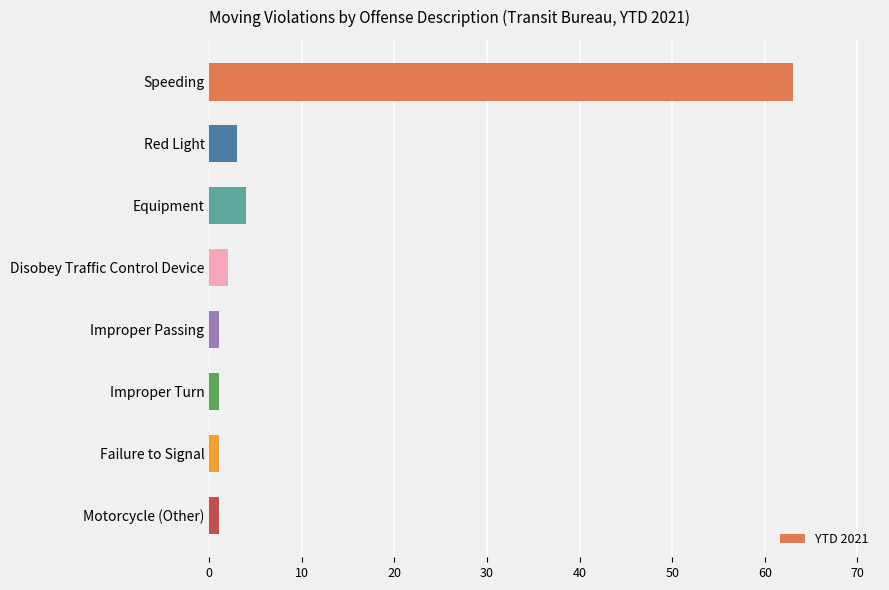

The chart shows a value of 2 at Disobey Traffic Control Device. True or false?

True